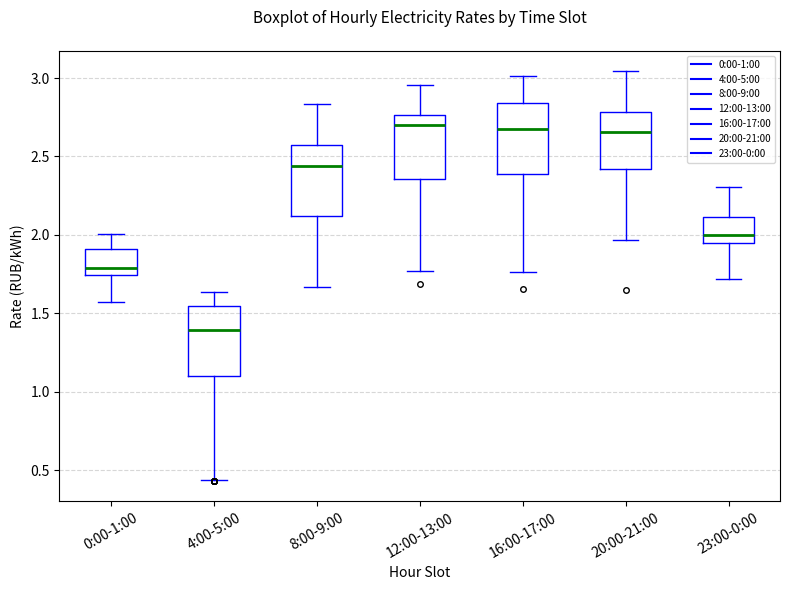

Which box has the lowest median line?

4:00-5:00